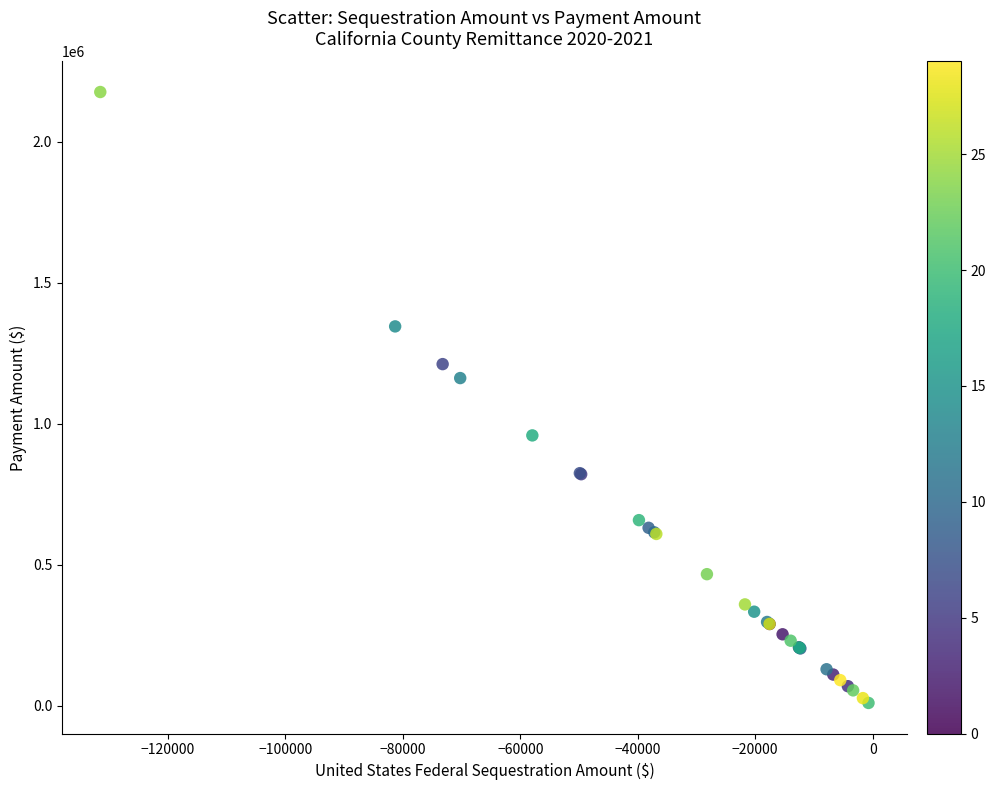

What Y value in the scatter plot is closest to 1093059?

1161852.5